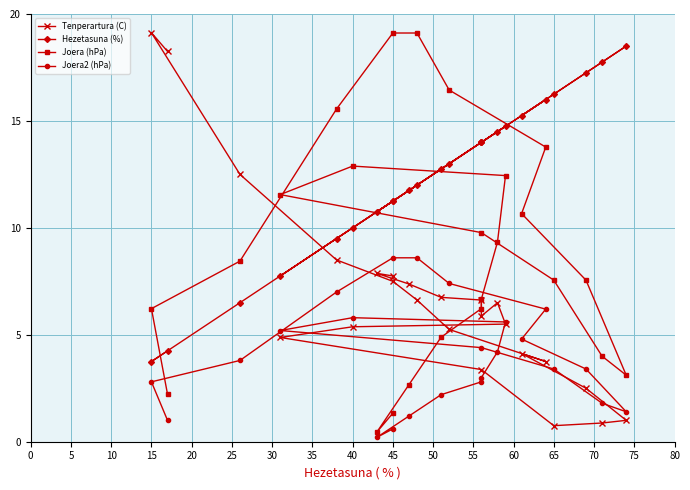

In Joera (hPa), how many points are higher than both neighbors (excluding endpoints)?

1